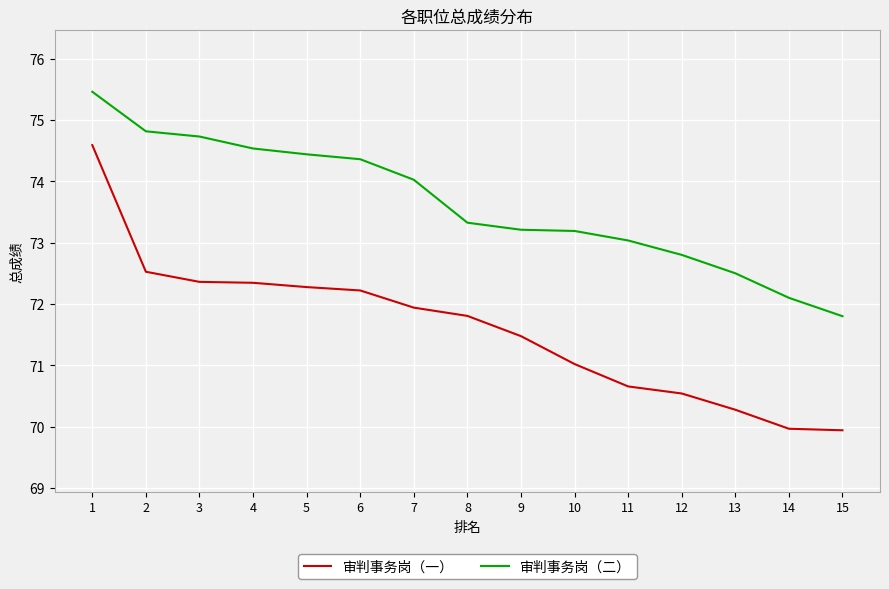

Which series has the widest spread of values?

审判事务岗（一）